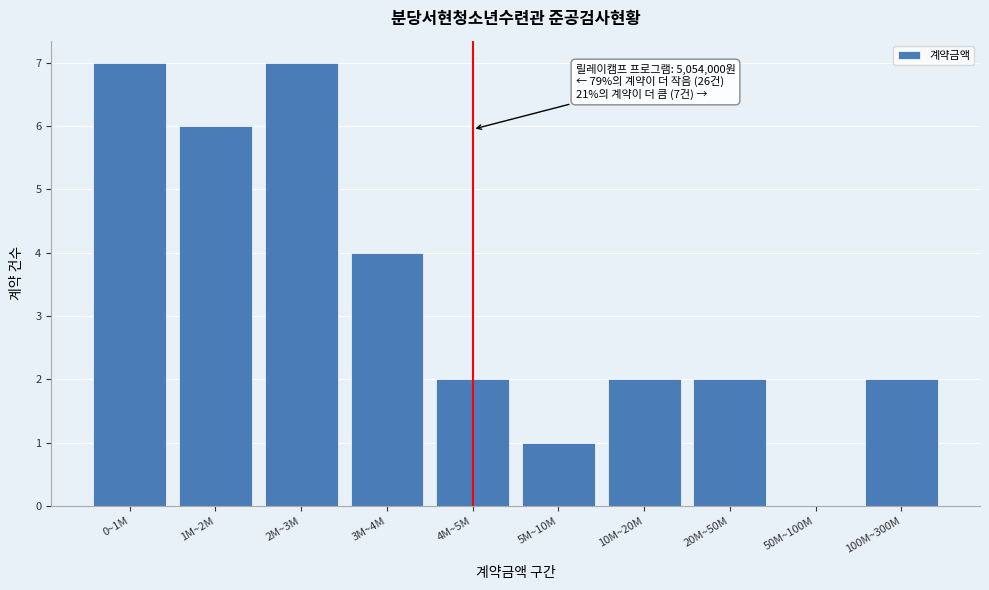

Reading right to left, transcribe all the data shown in this chart.

100M~300M=2	50M~100M=0	20M~50M=2	10M~20M=2	5M~10M=1	4M~5M=2	3M~4M=4	2M~3M=7	1M~2M=6	0~1M=7